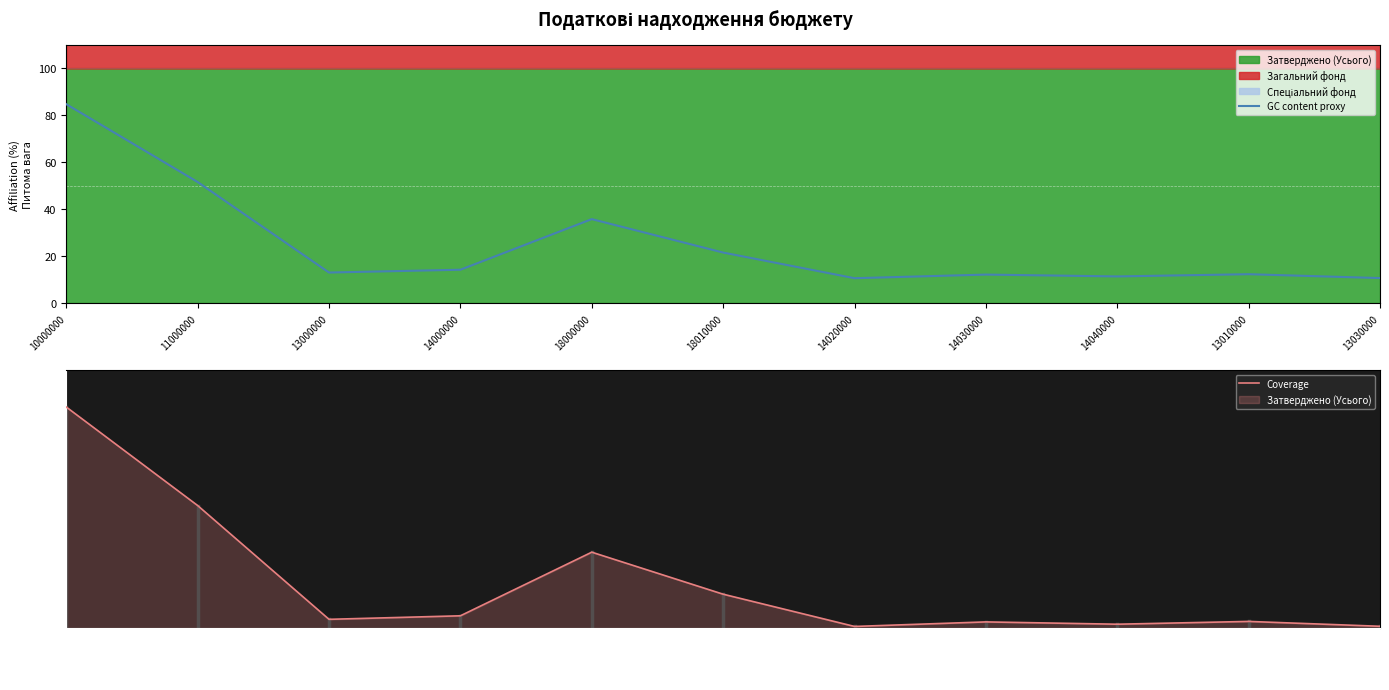

Between 14000000 and 18010000, which is larger?

18010000